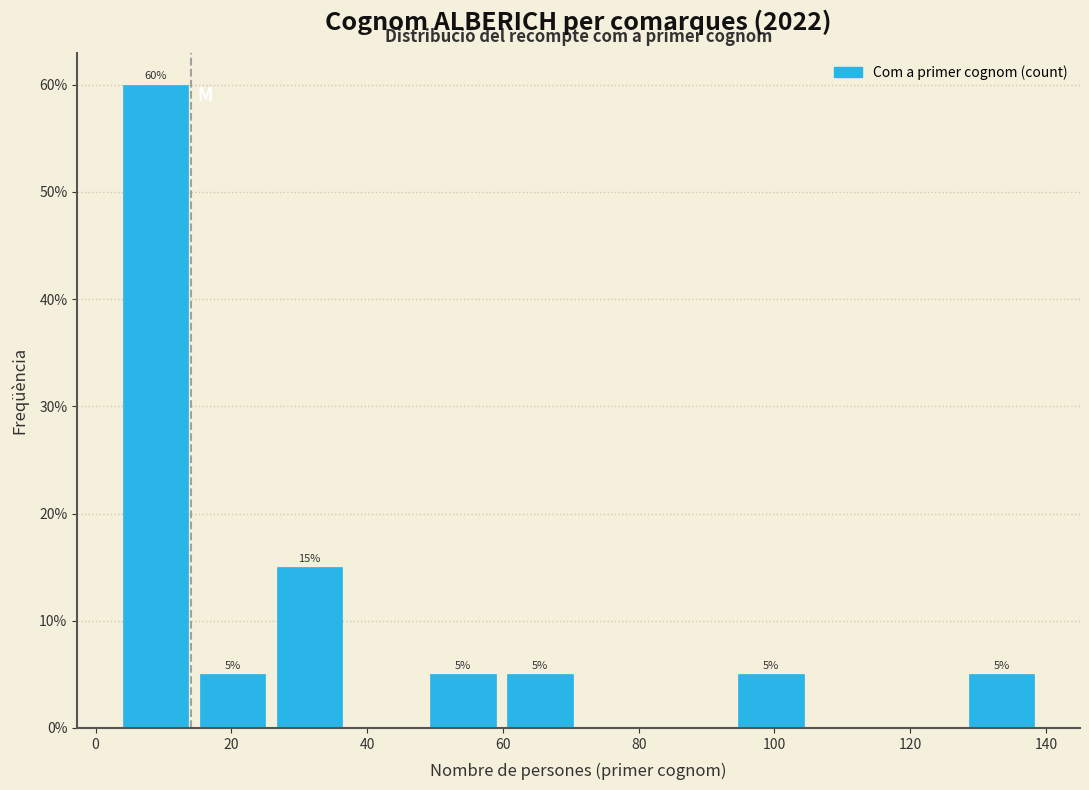

Which range on the x-axis has the tallest bar?

4 to 16